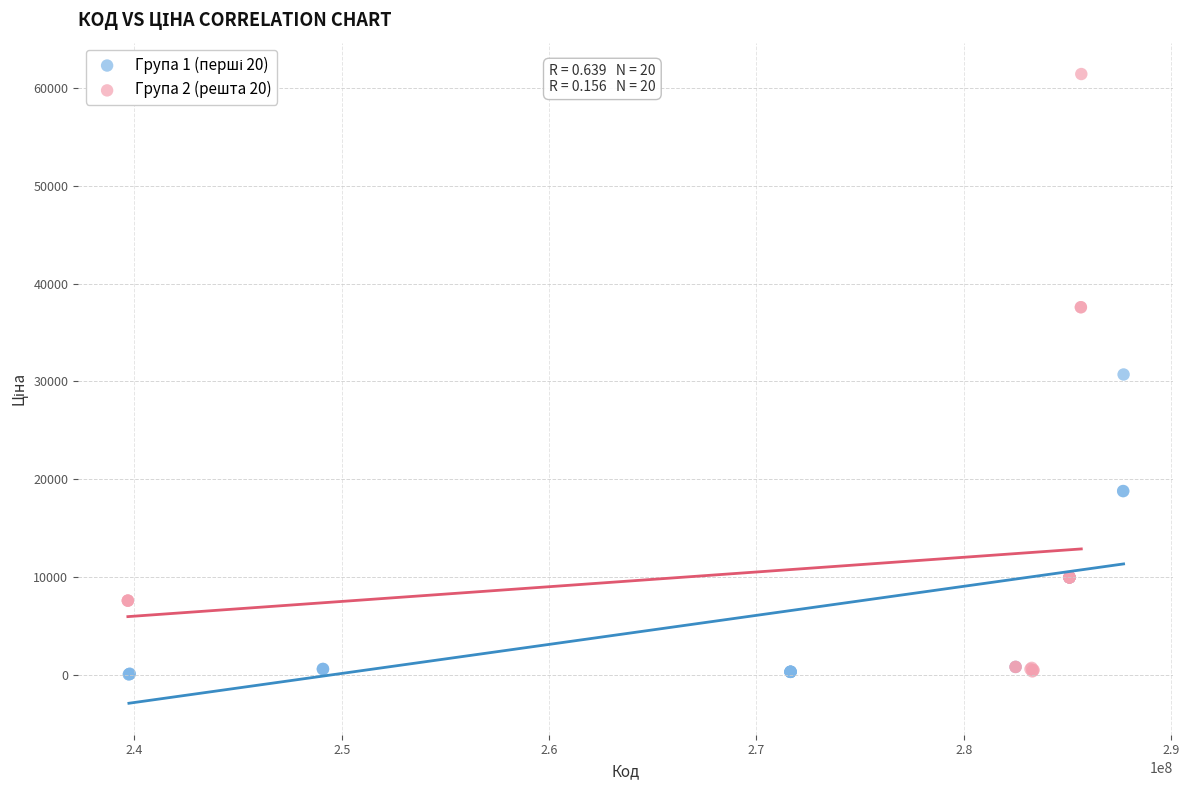

Which series has the largest Y range (max minus min)?

Група 2 (решта 20)